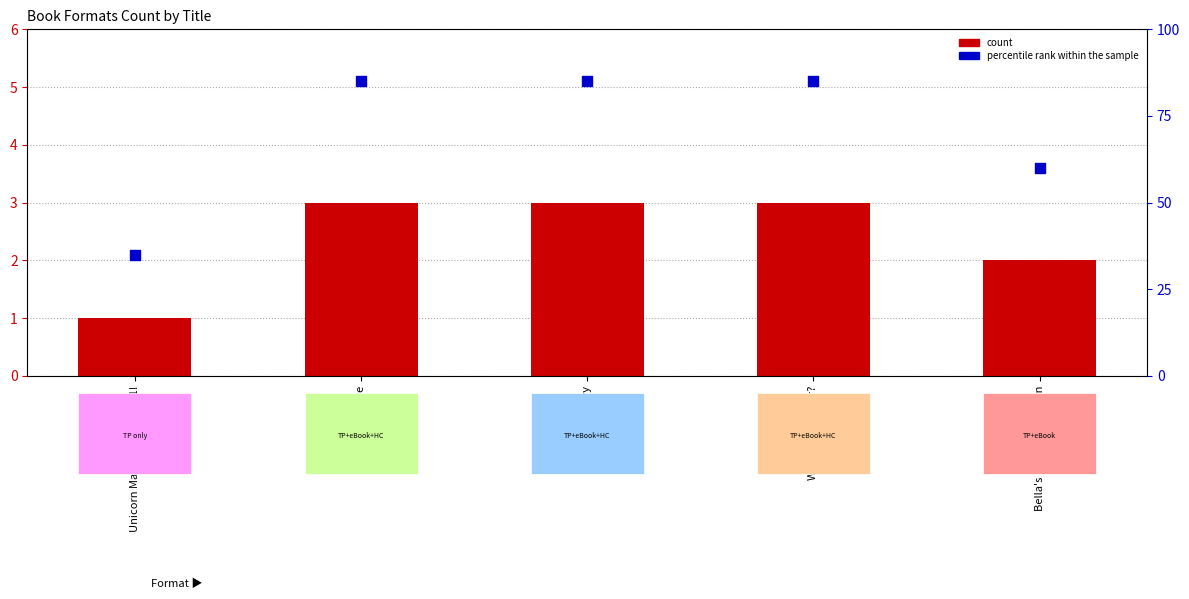

Which series contains the highest Y value?

percentile rank within the sample